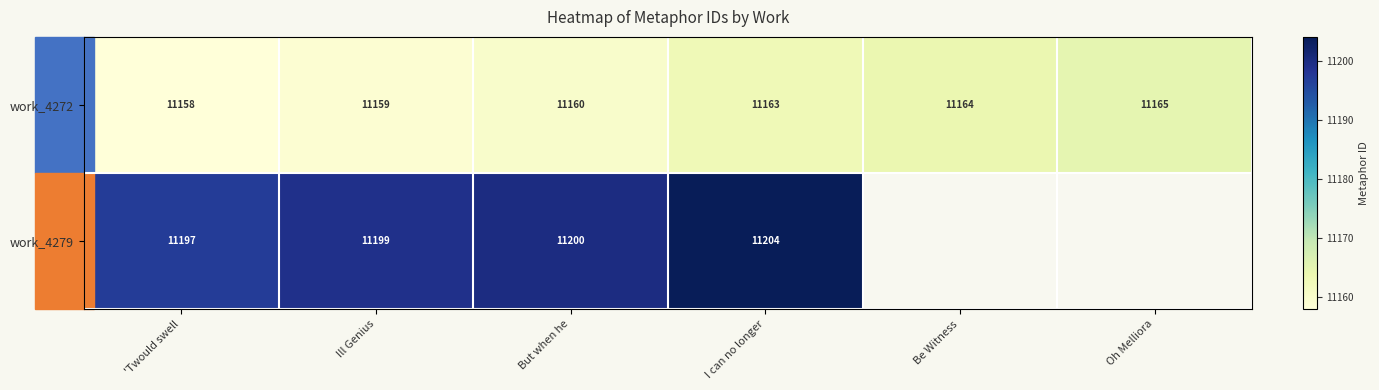

Is the value of work_4272 at But when he greater than the value of work_4279 at 'Twould swell?

No